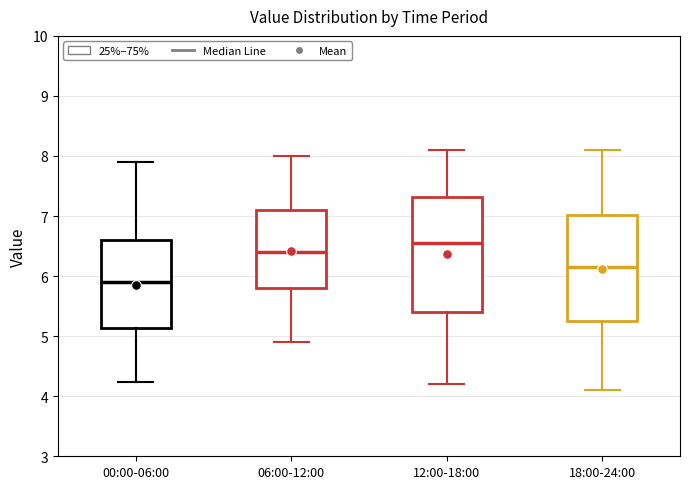

Comparing the boxes themselves (not the whiskers), which one is the tallest?

12:00-18:00